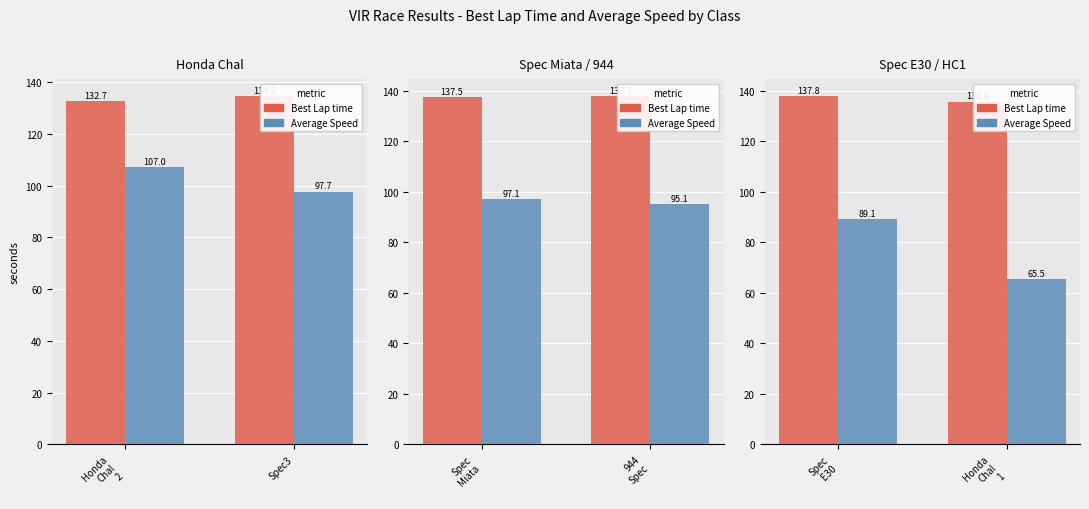

What is the minimum value shown in the chart?

65.5